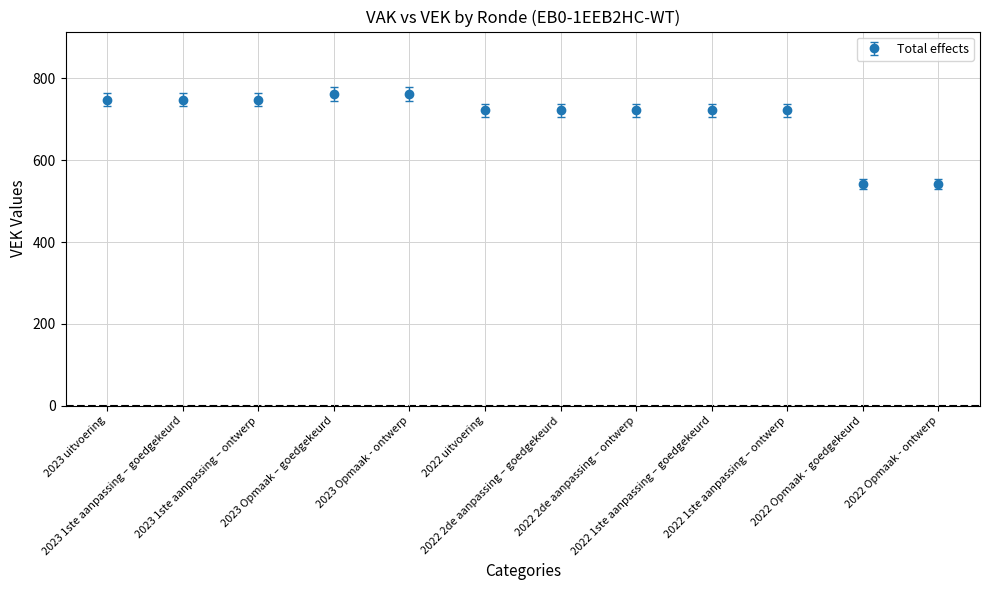

What is the value of the 10th point from the left?

722